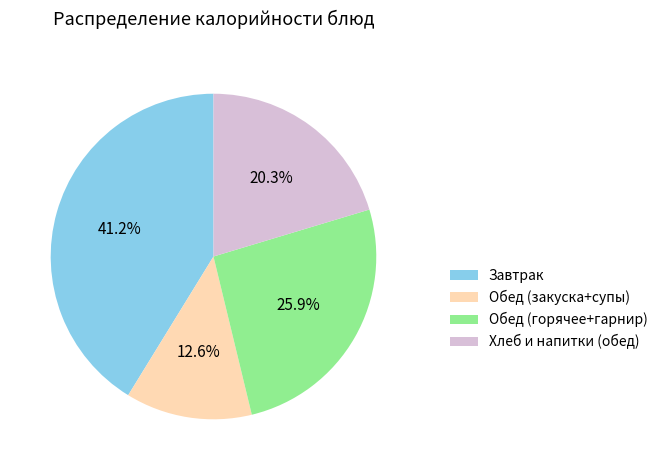

Between Обед (закуска+супы) and Обед (горячее+гарнир), which is larger?

Обед (горячее+гарнир)